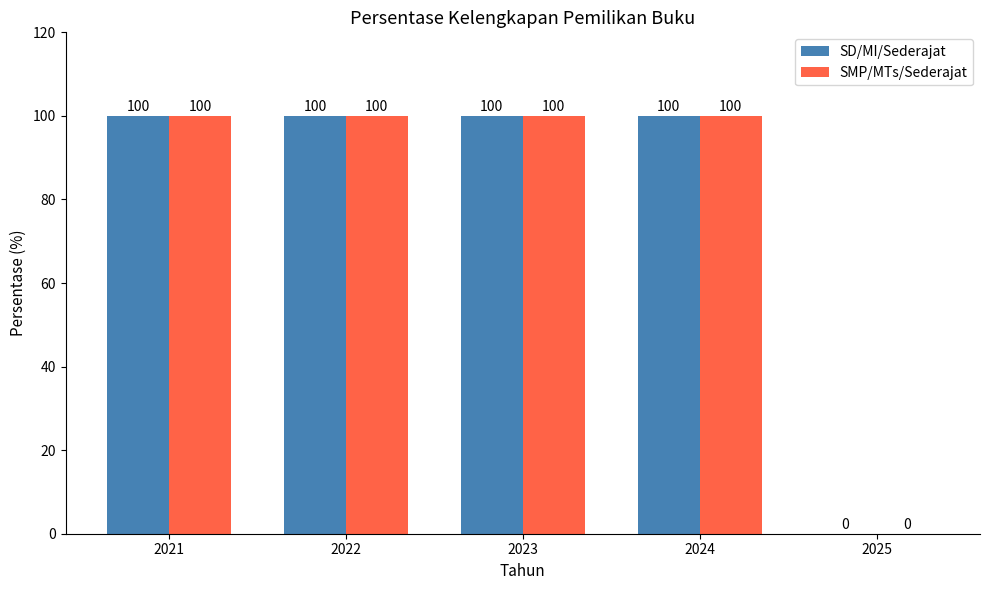

What is the sum of all SMP/MTs/Sederajat values?

400